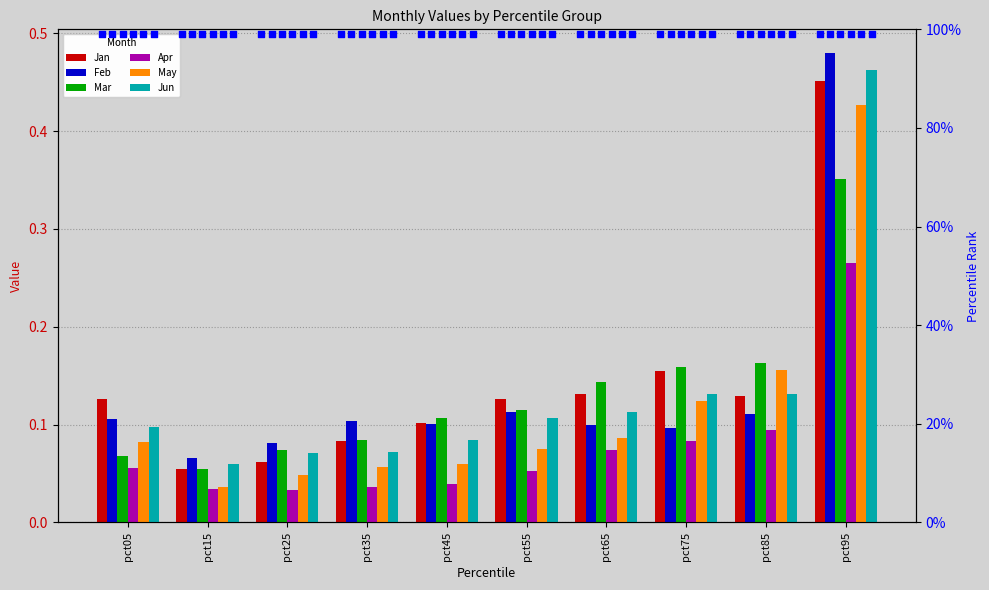

What is the total value across all series at pct45?

0.5